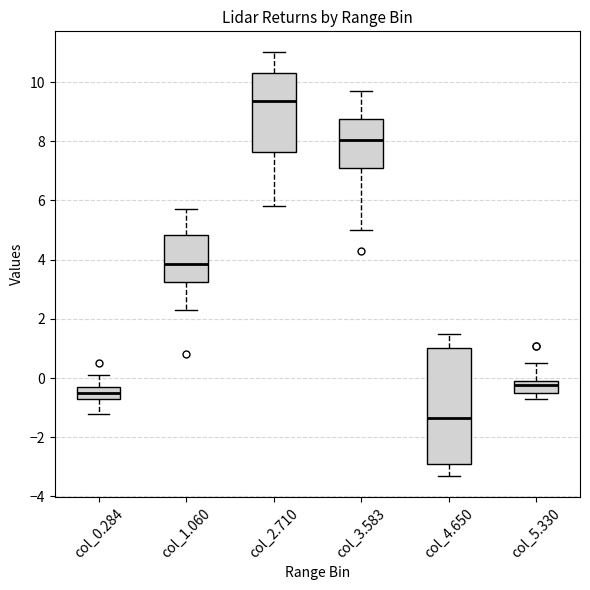

Which box's median line is the lowest?

col_4.650